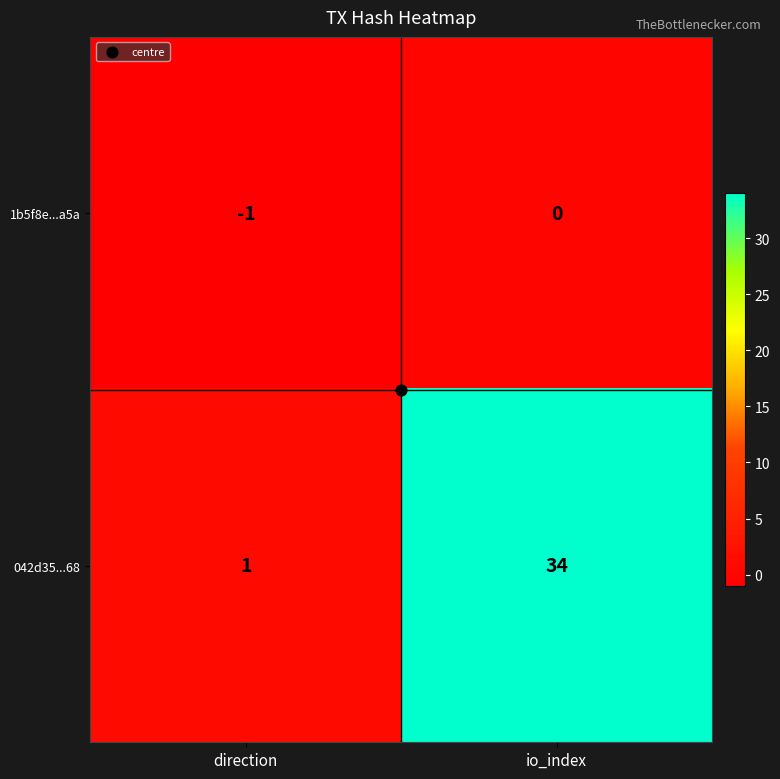

What is the difference between the 042d35...68 values at direction and io_index?

33